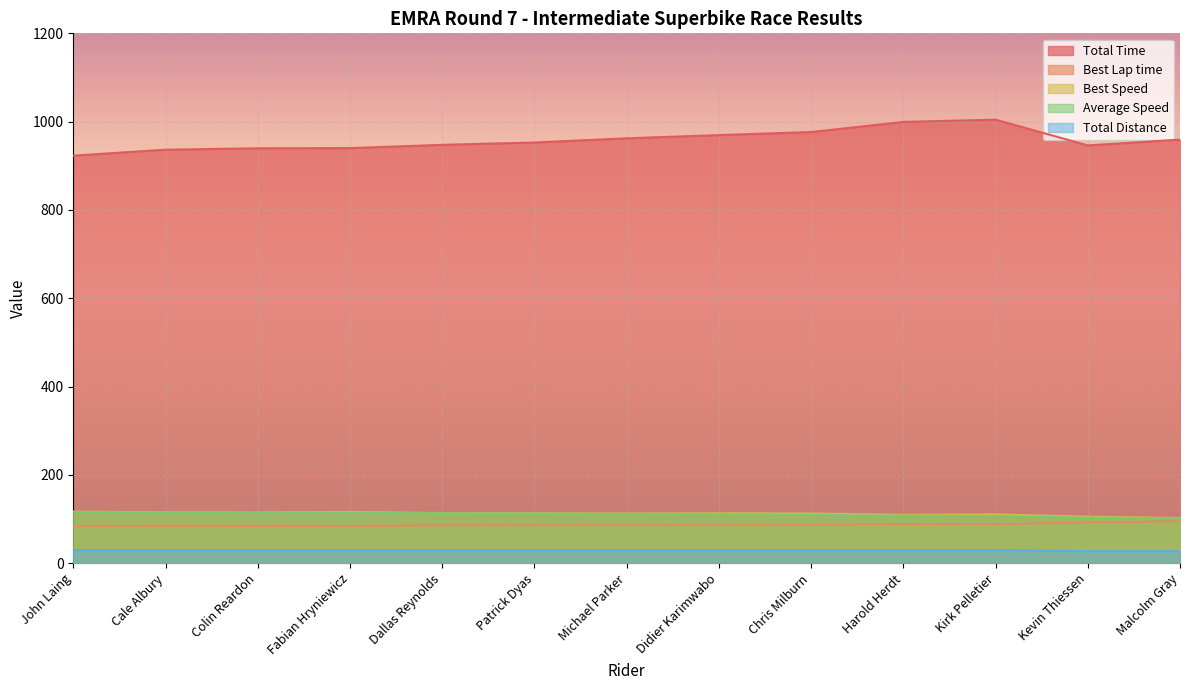

True or false: Total Time has more than 0 points higher than both neighbors.

True